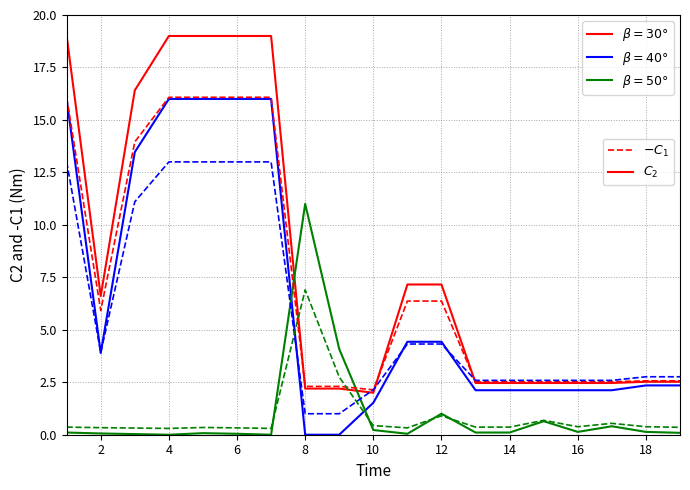

What is the greatest value displayed?

19.0